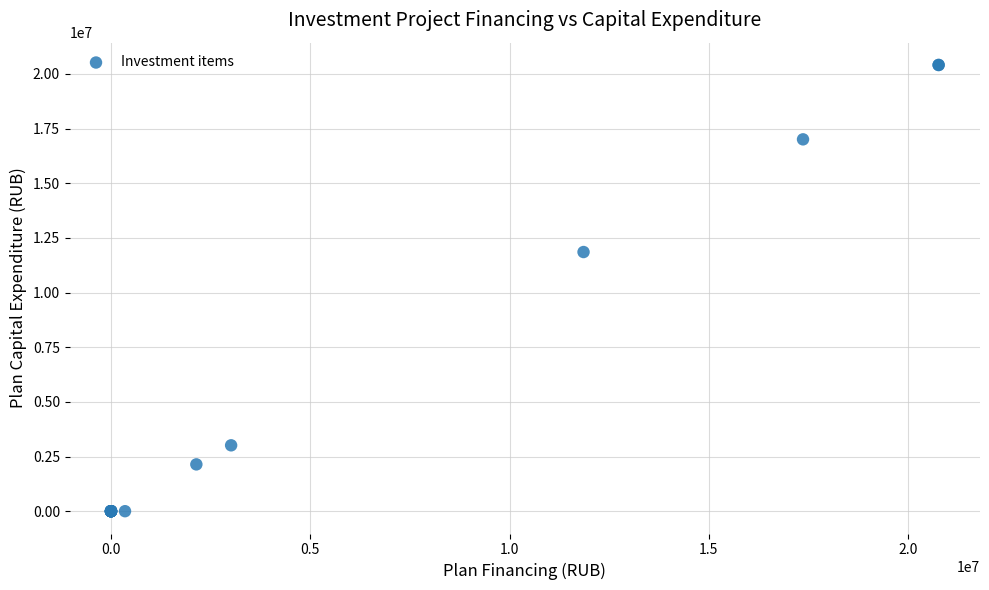

What Y value in the scatter plot is closest to 10206260?

11855462